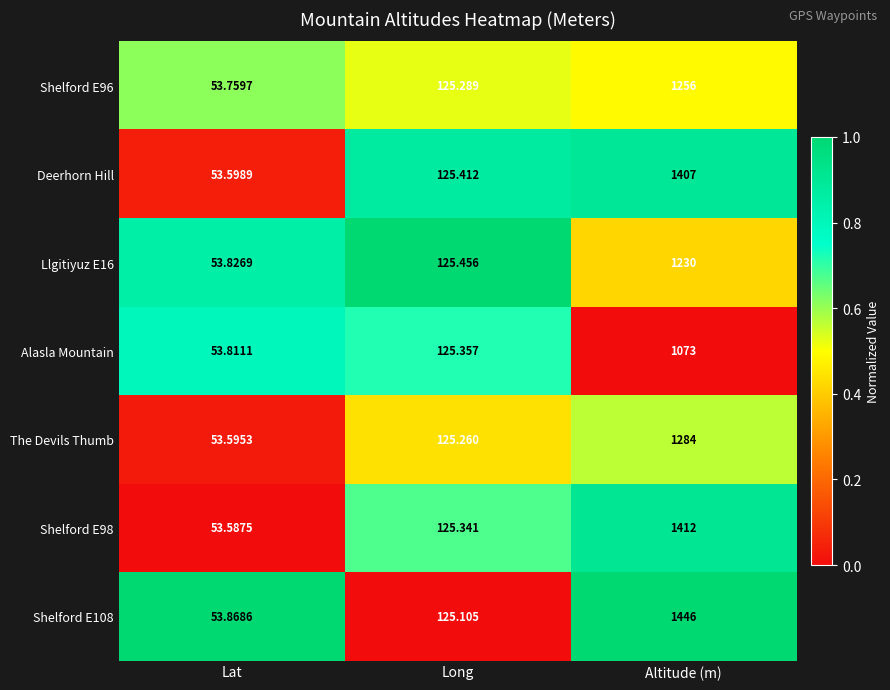

At which label does Shelford E108 reach its peak?

Altitude (m)